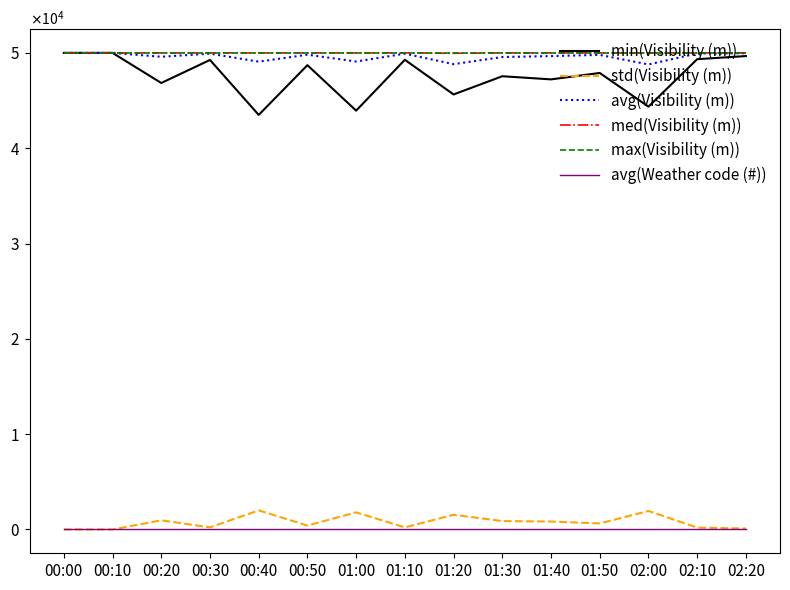

What is the label of the 9th point from the left?

01:20